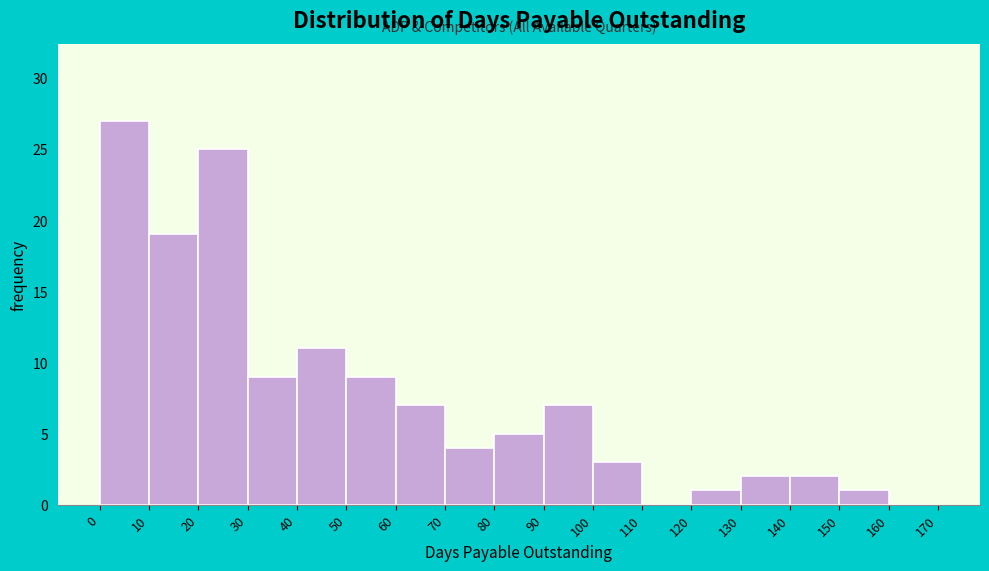

Over which range of the x-axis is the bar tallest?

0 to 10